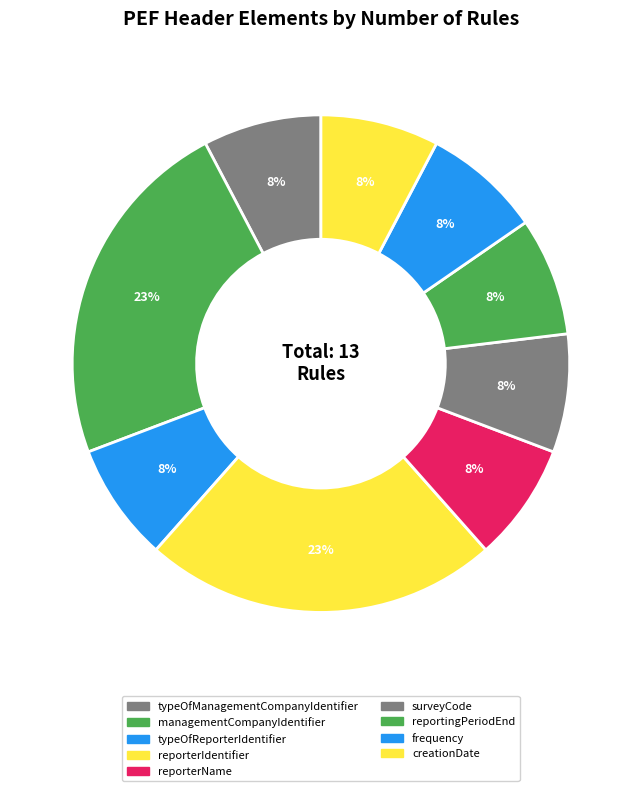

How many slices are in this pie chart?

9